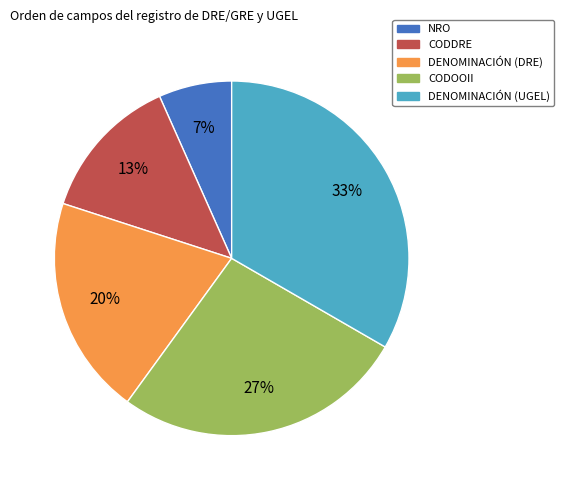

Between CODDRE and CODOOII, which is larger?

CODOOII